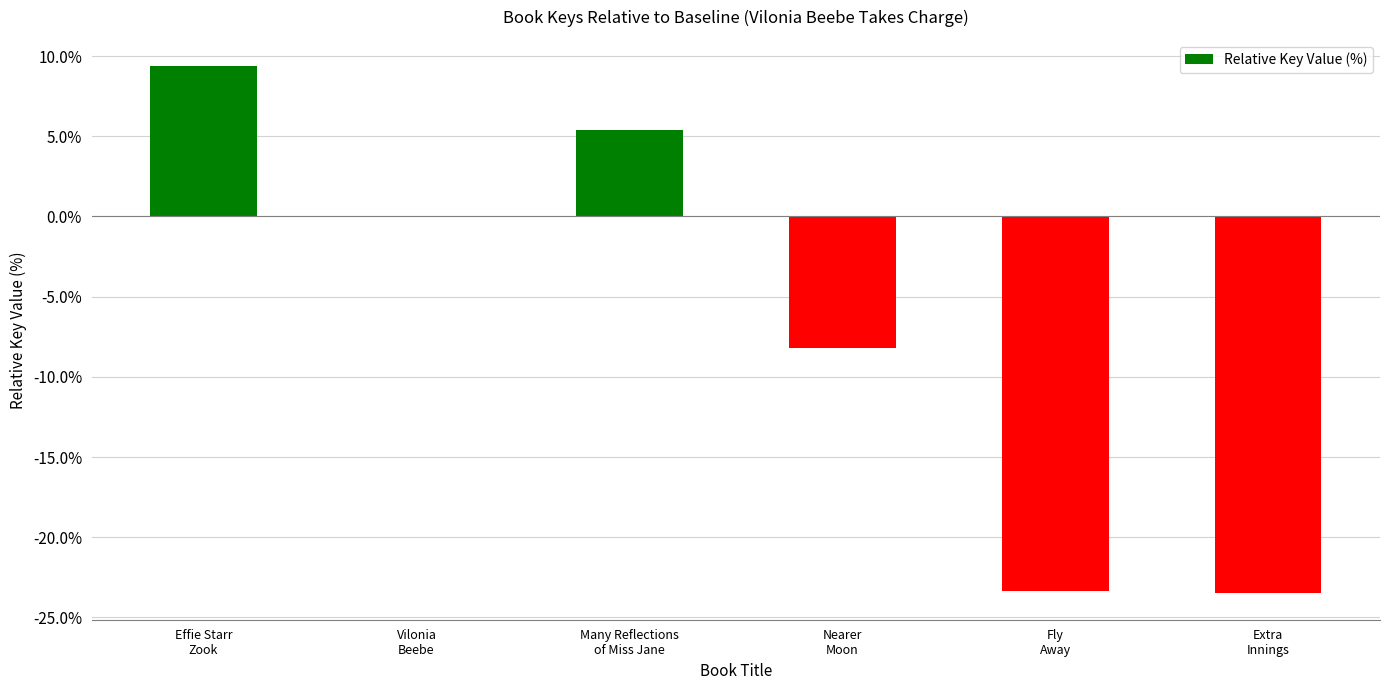

What is the greatest value displayed?

9.4